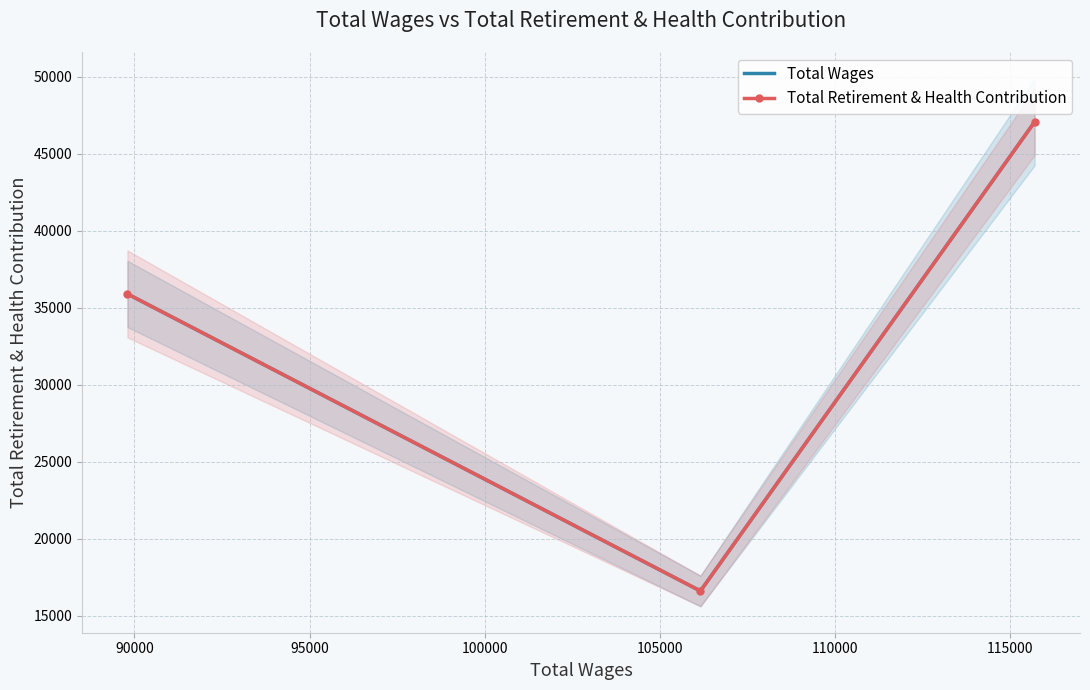

What is the minimum value for Total Retirement & Health Contribution?

16604